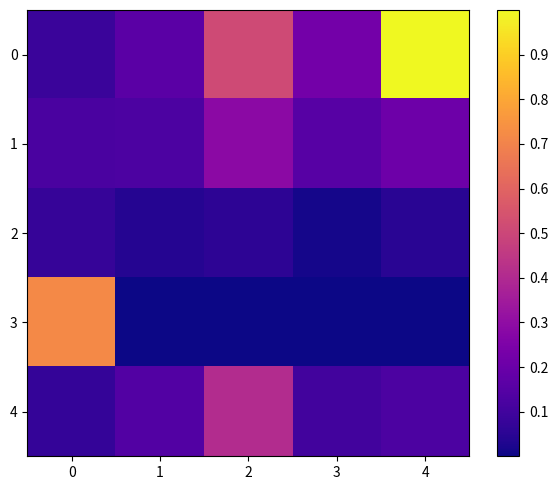

Which label corresponds to the smallest value in the chart?

1